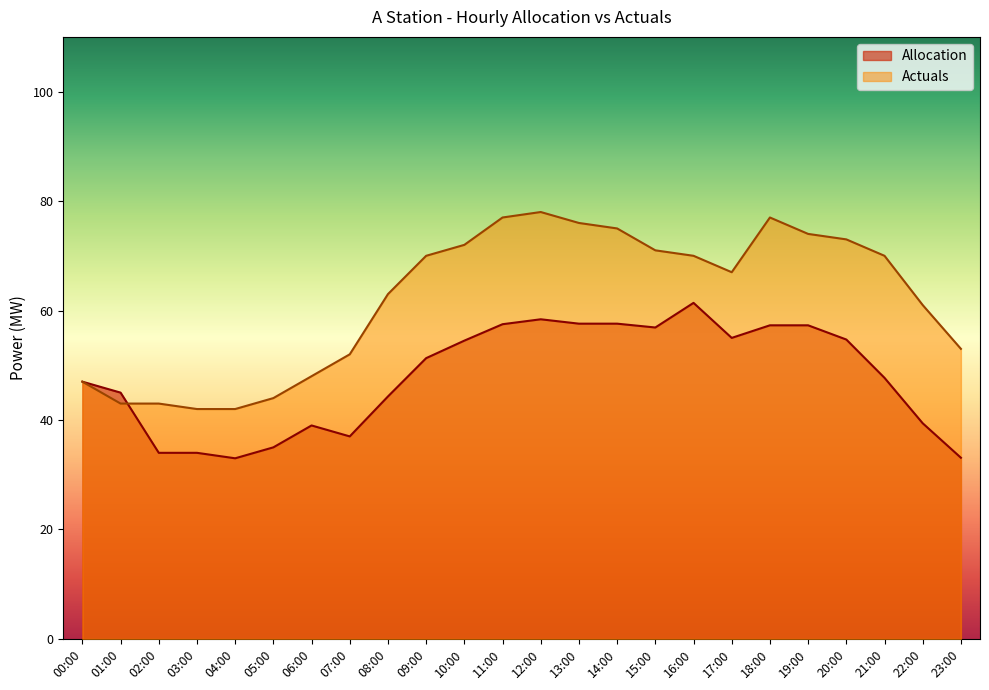

What is the sum of all Allocation values?

1148.0